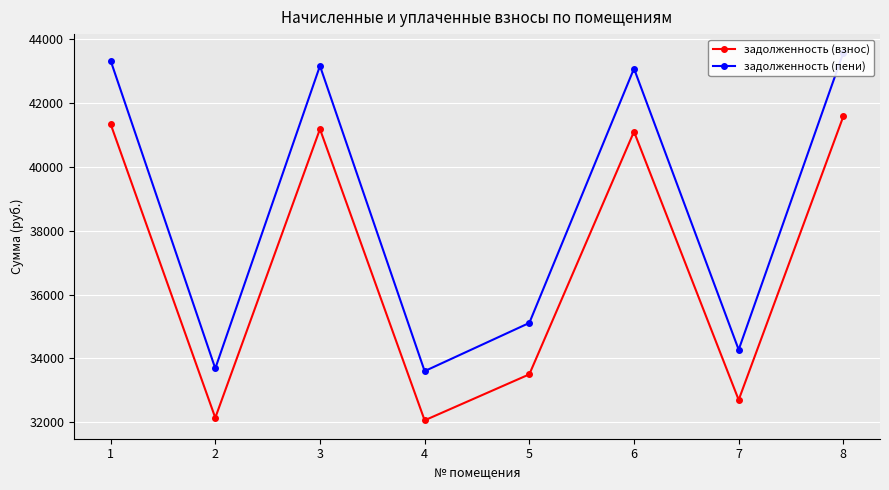

List the series in order of their overall mean, lowest first.

задолженность (взнос), задолженность (пени)